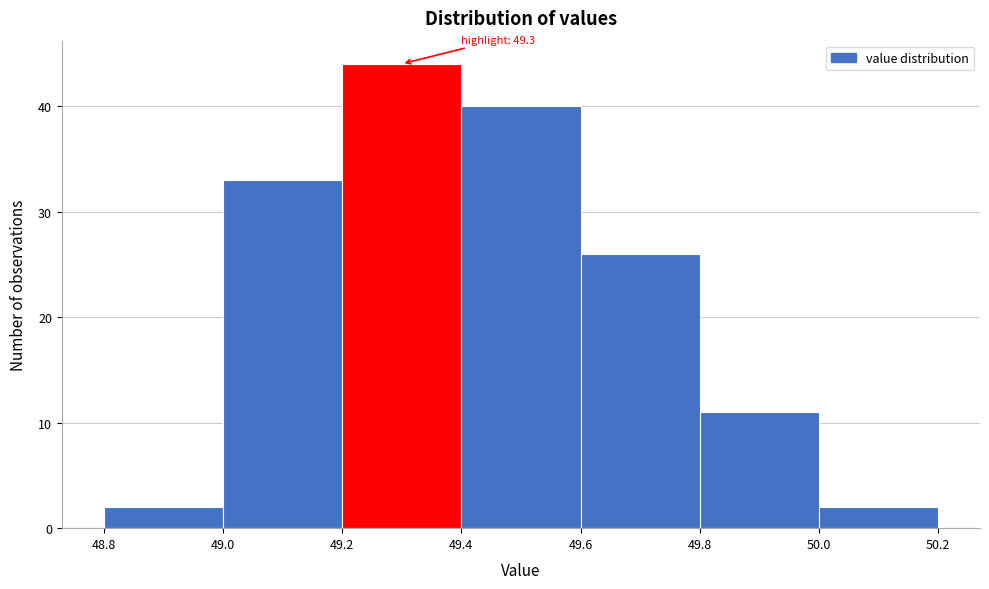

Over which range of the x-axis is the bar tallest?

49.2 to 49.4